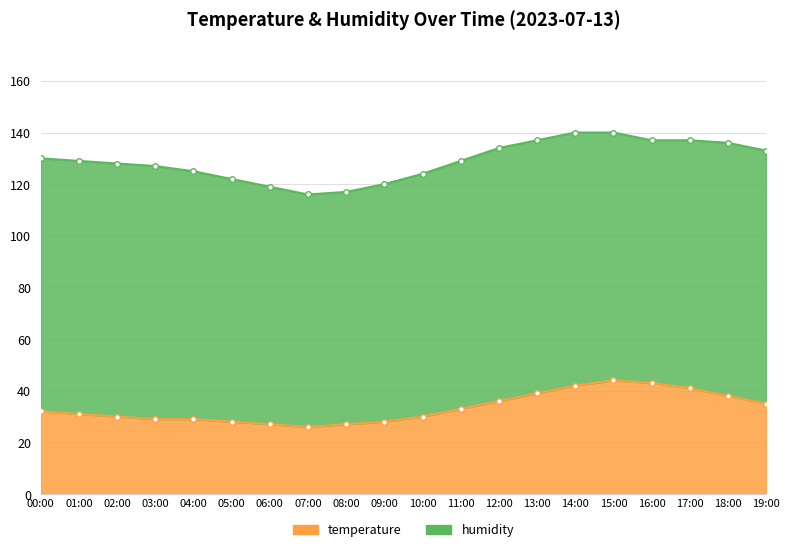

Where does the data first go above 31?

00:00